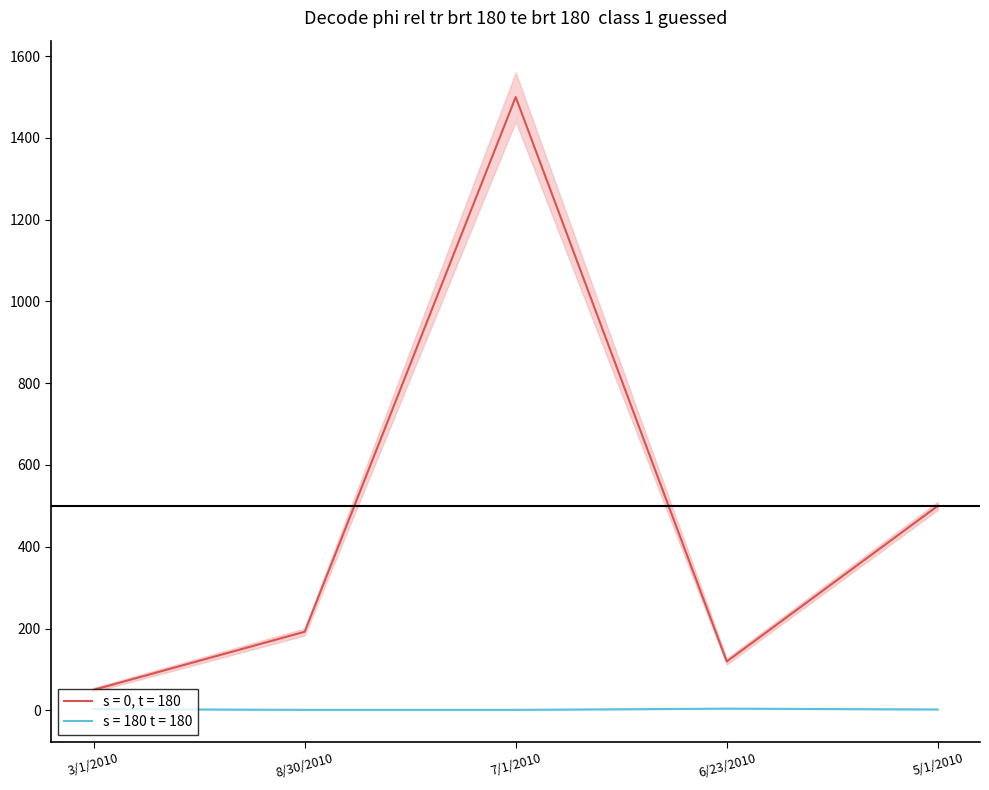

Does the chart display data point markers on the line(s)?

No